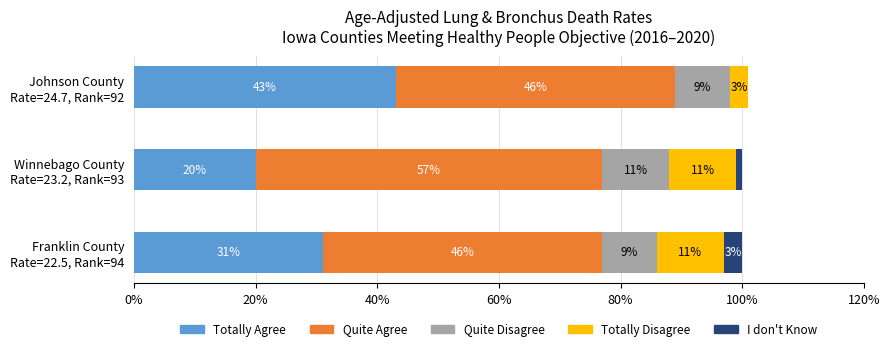

What is the sum of all Totally Agree values?

94